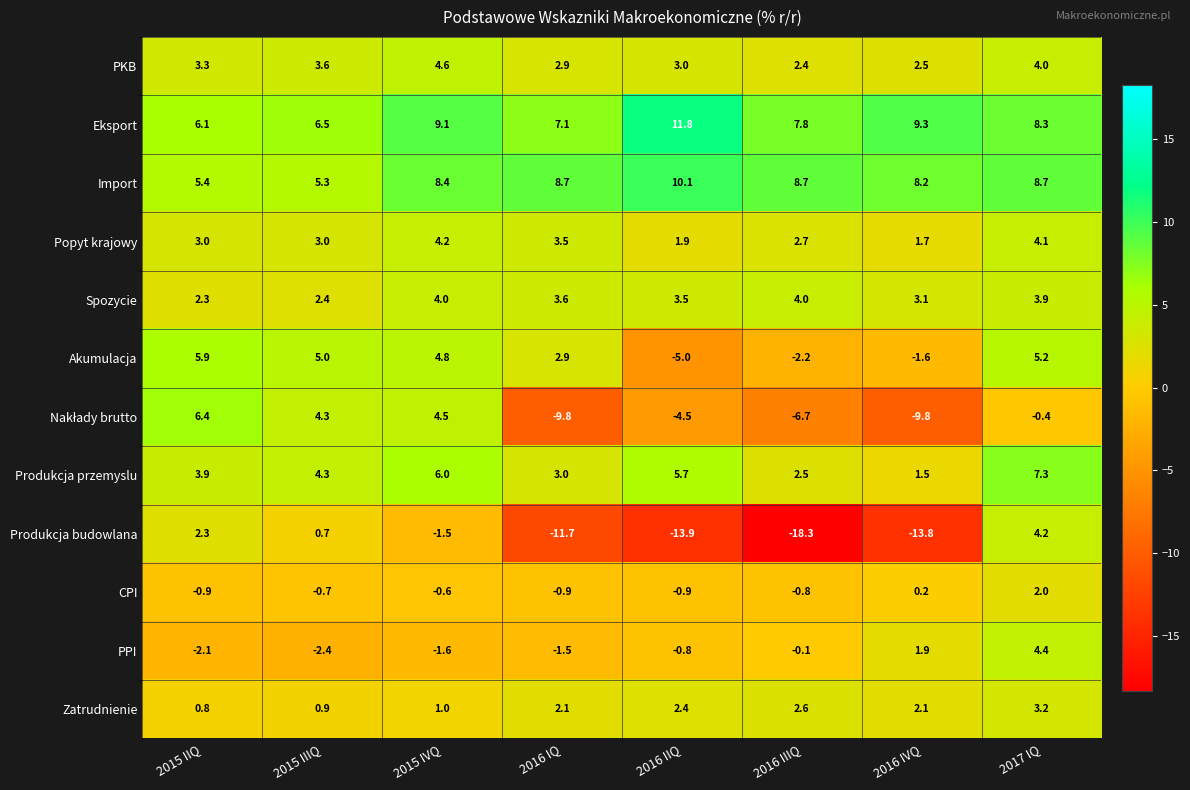

Is it true that Eksport equals 6.0 at 2016 IVQ?

False